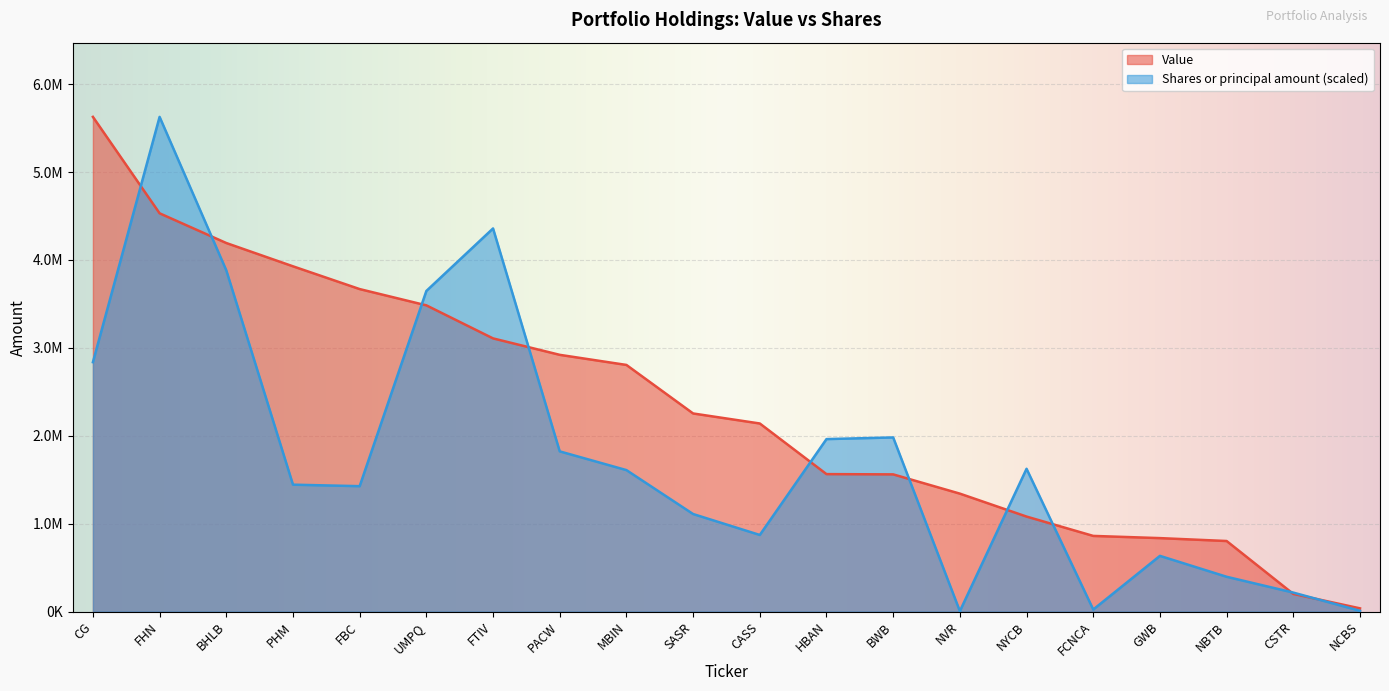

Between BWB and GWB, which series saw the biggest shift?

Shares or principal amount (scaled)